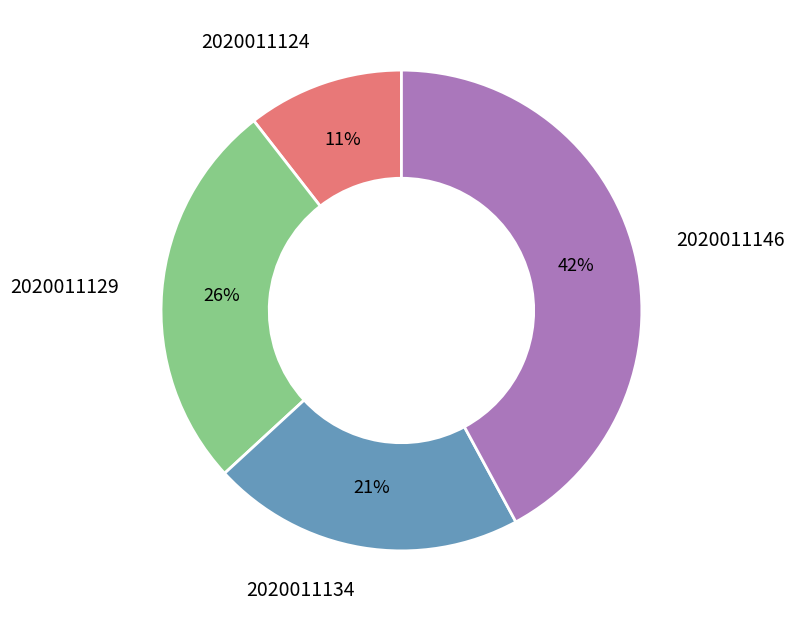

Approximately how many times larger is the value at 2020011146 compared to 2020011134?

2.0